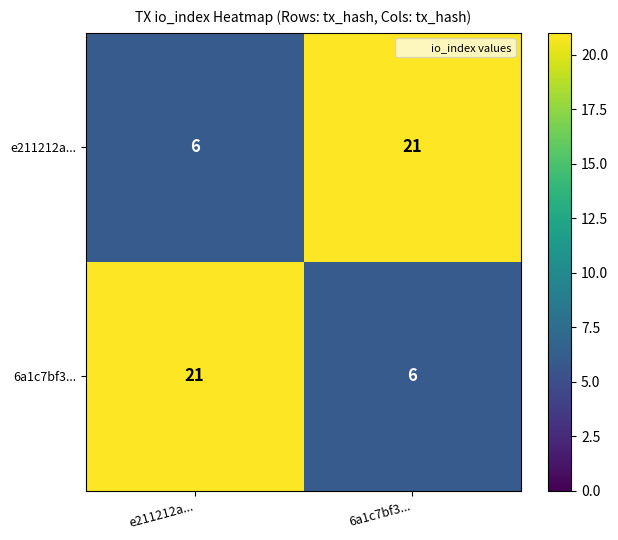

What is the difference between the highest and lowest values at 6a1c7bf3...?

15